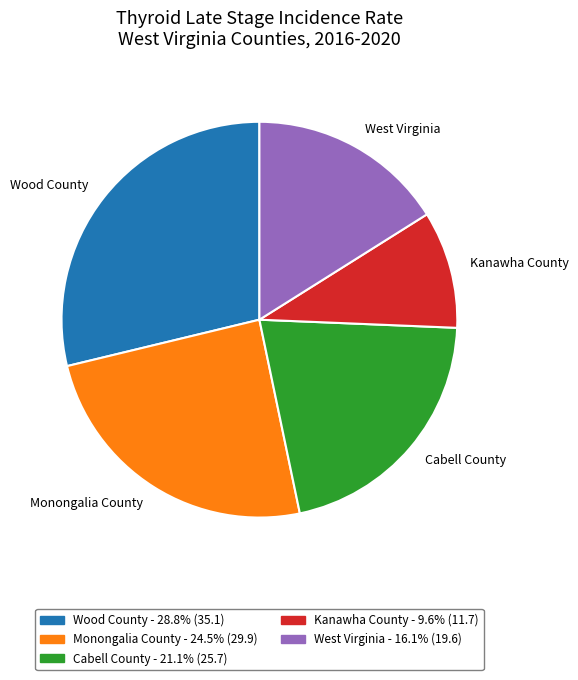

Rank the categories by value from lowest to highest.

Kanawha County, West Virginia, Cabell County, Monongalia County, Wood County